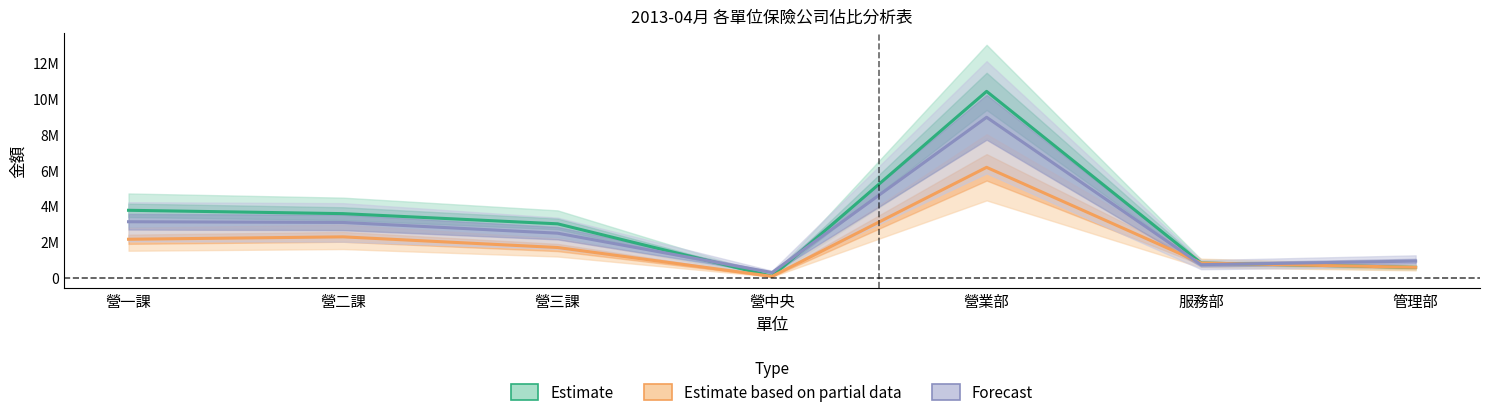

In Estimate, how many points are lower than both neighbors (excluding endpoints)?

1